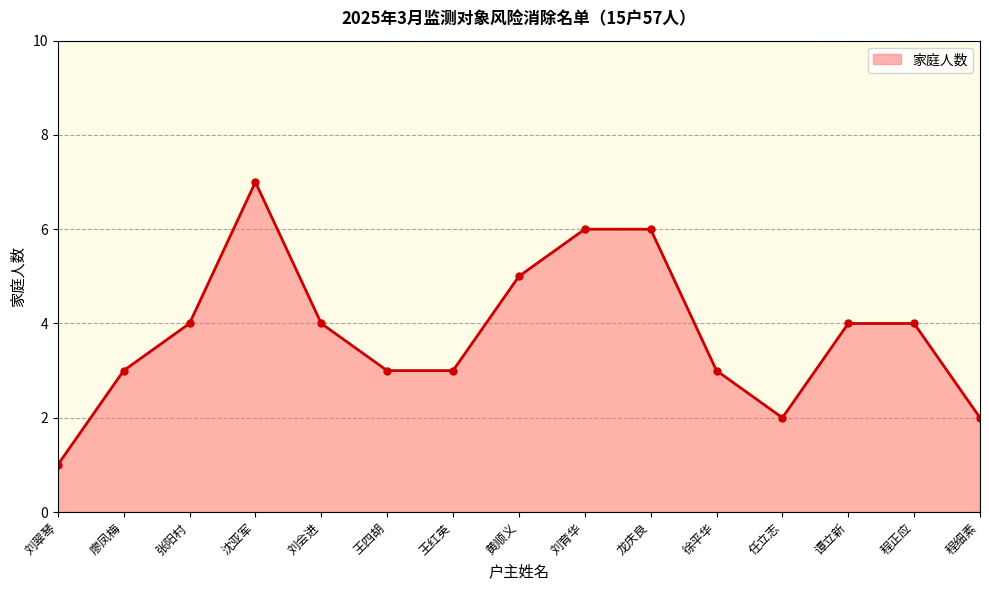

What value does the data have at 张阳村?

4